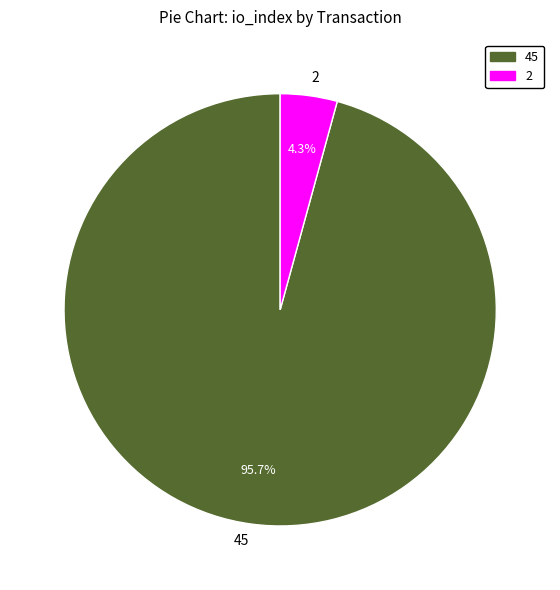

Is there any slice that represents more than half of the pie?

Yes